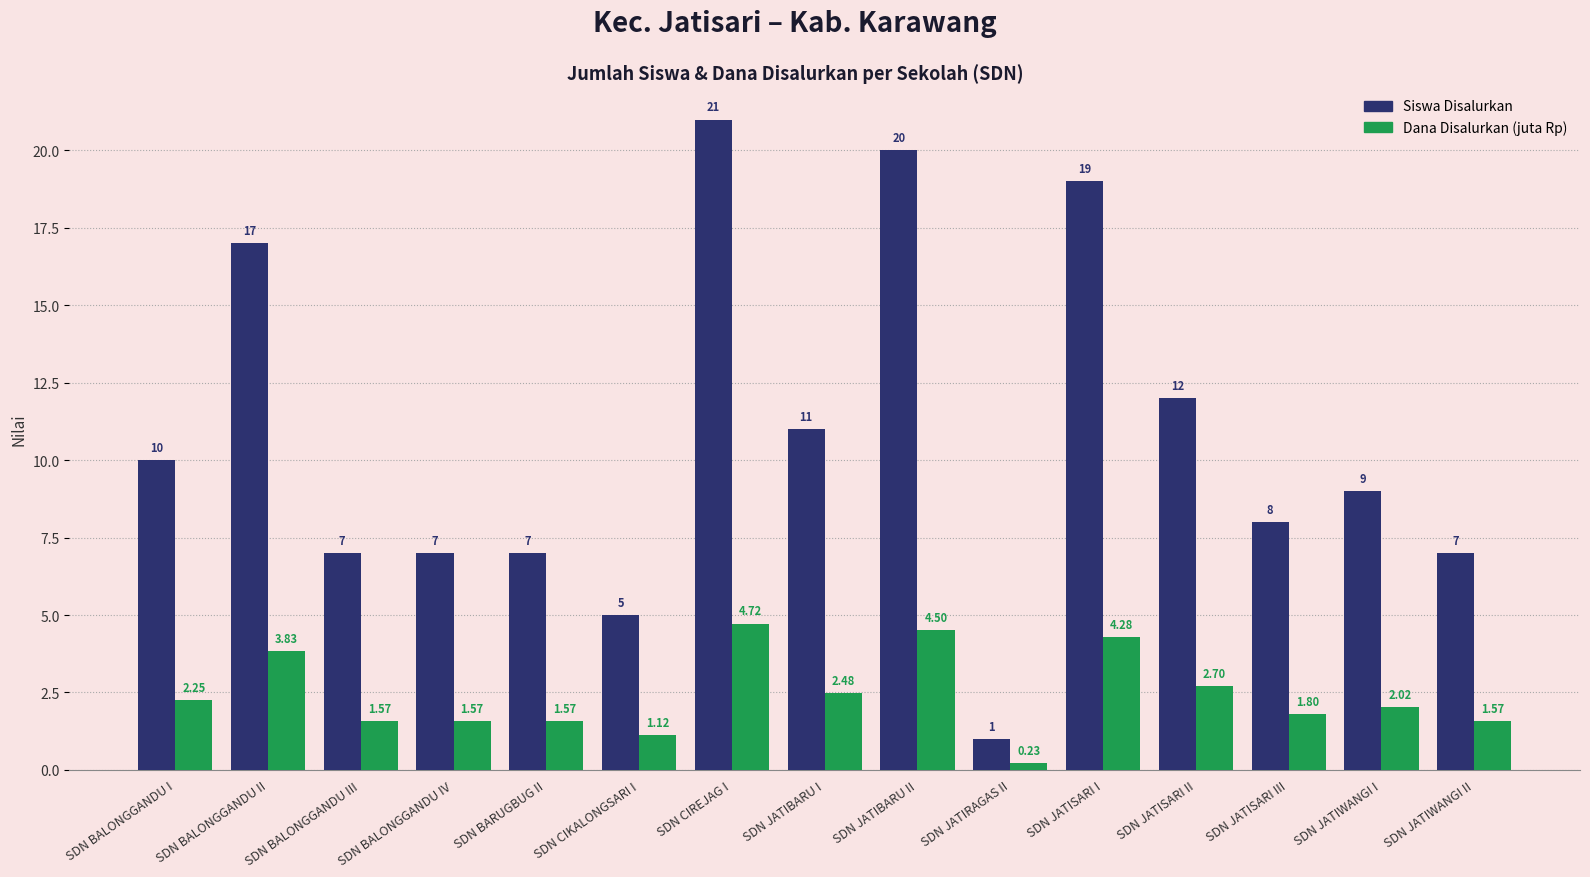

At which label does Siswa Disalurkan first exceed 9?

SDN BALONGGANDU I